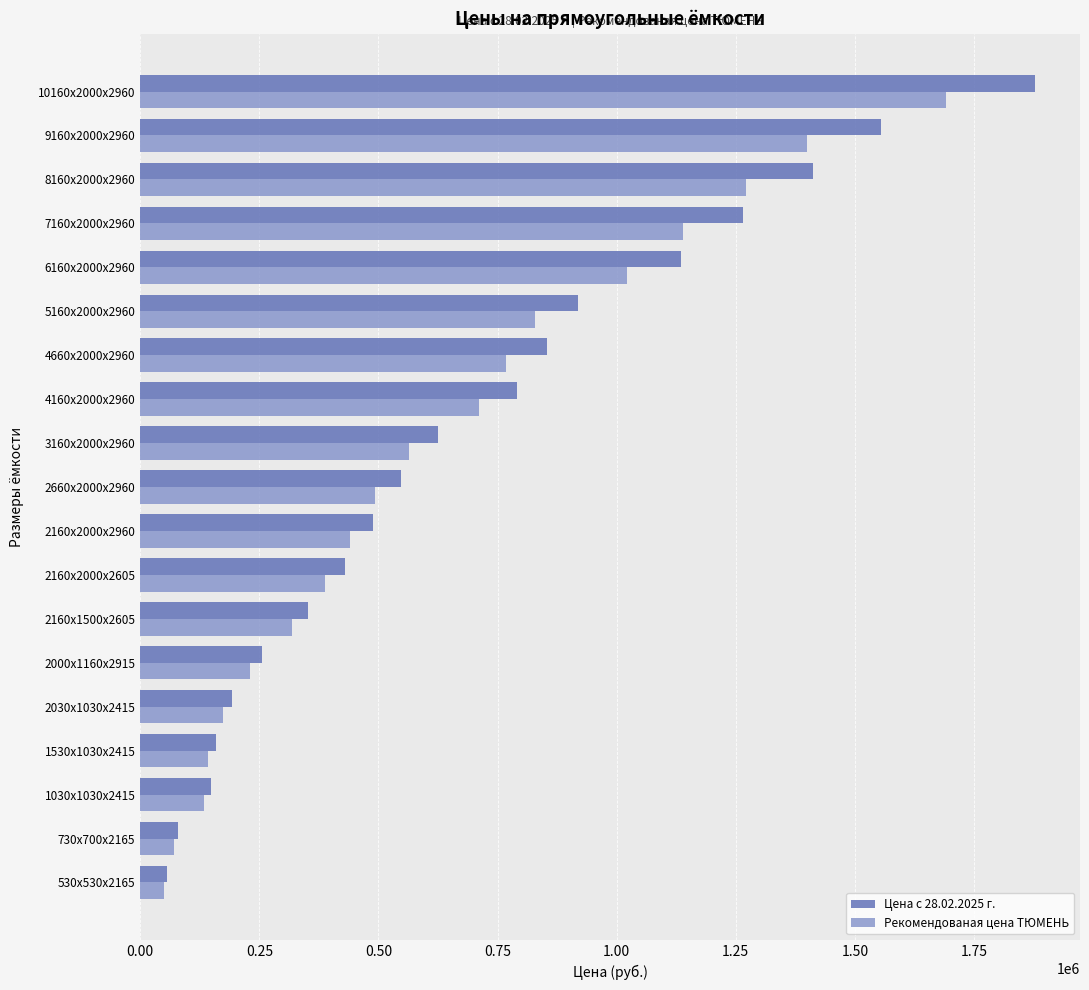

The value of Рекомендованая цена ТЮМЕНЬ at 2160х2000х2605 is 659566. True or false?

False